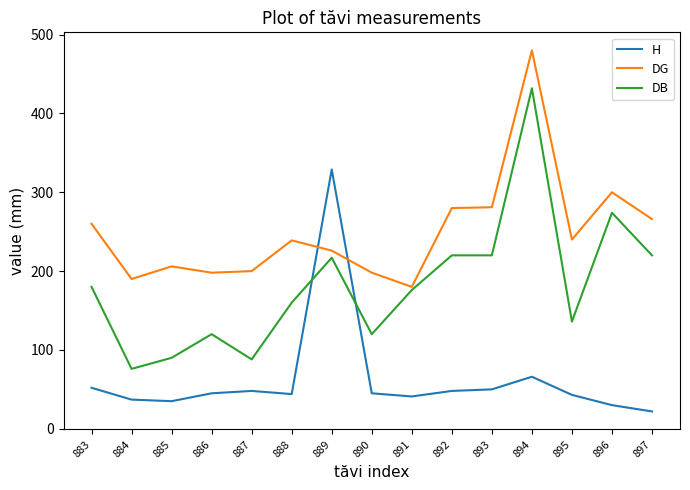

Rank the series at 884 from lowest to highest value.

H, DB, DG